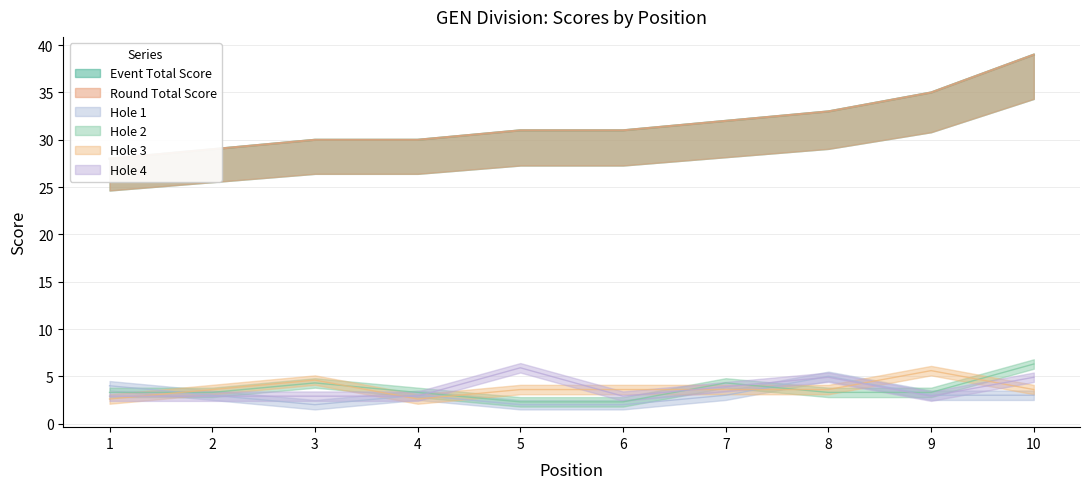

At 8, list the series in order from largest to smallest.

event_total_score, round_total_score, hole_1, hole_4, hole_3, hole_2